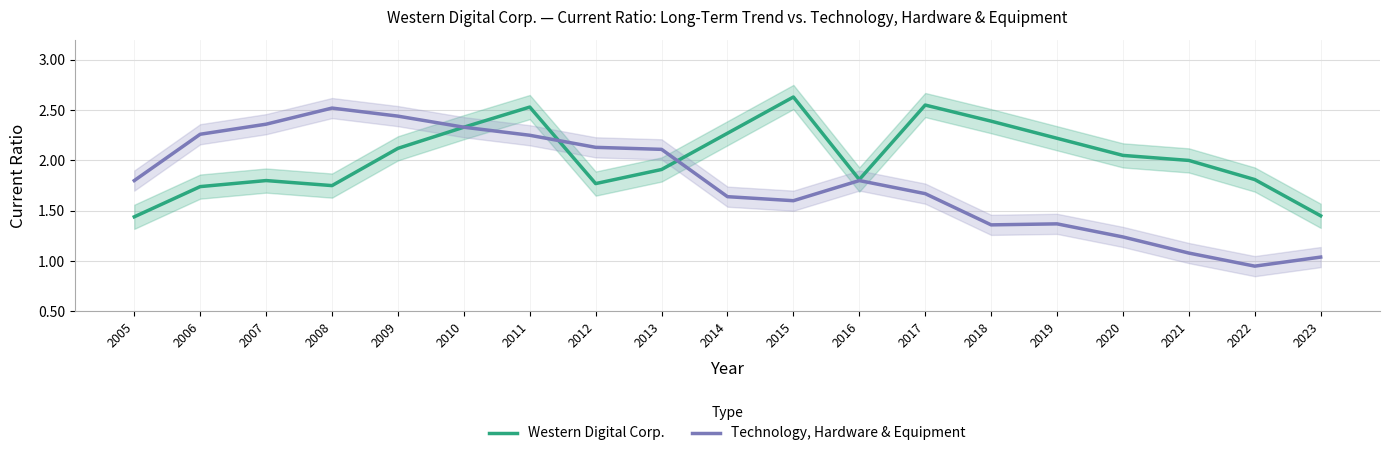

Count the number of data series in this chart.

2